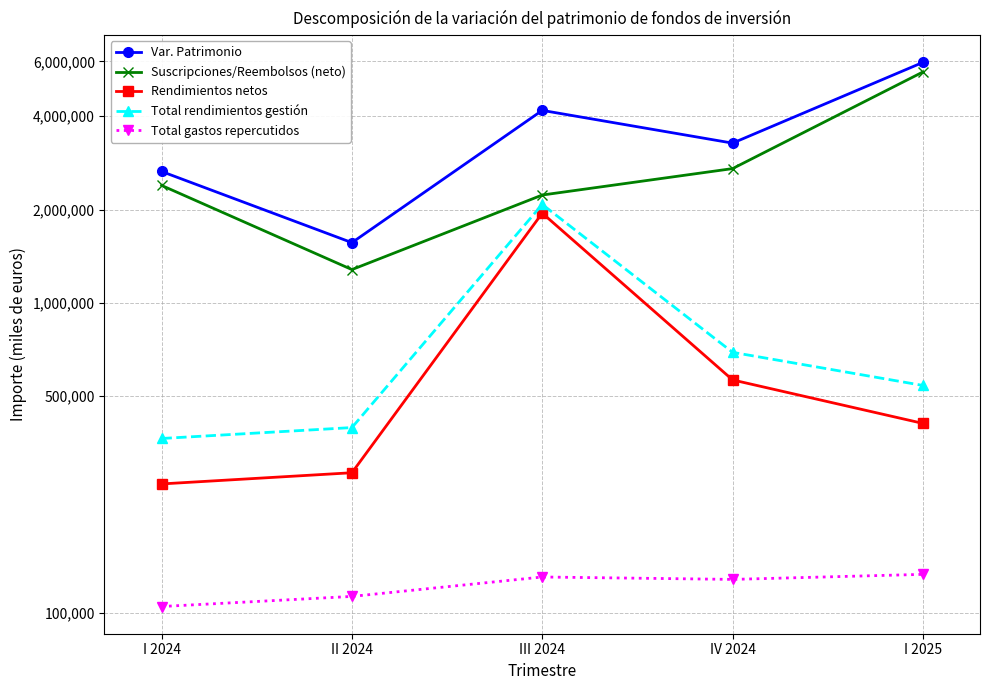

What are all the series names shown in the legend?

Var. Patrimonio, Suscripciones/Reembolsos (neto), Rendimientos netos, Total rendimientos gestión, Total gastos repercutidos